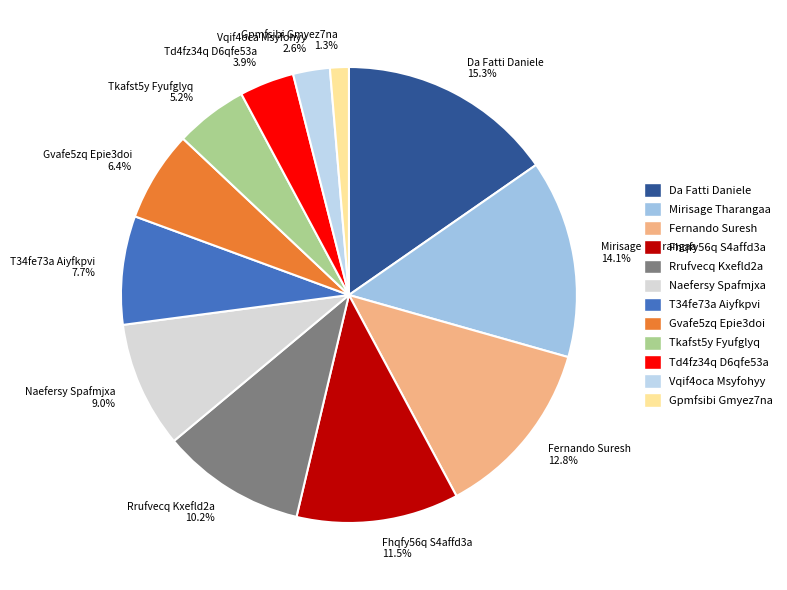

Is there a majority slice in this chart?

No